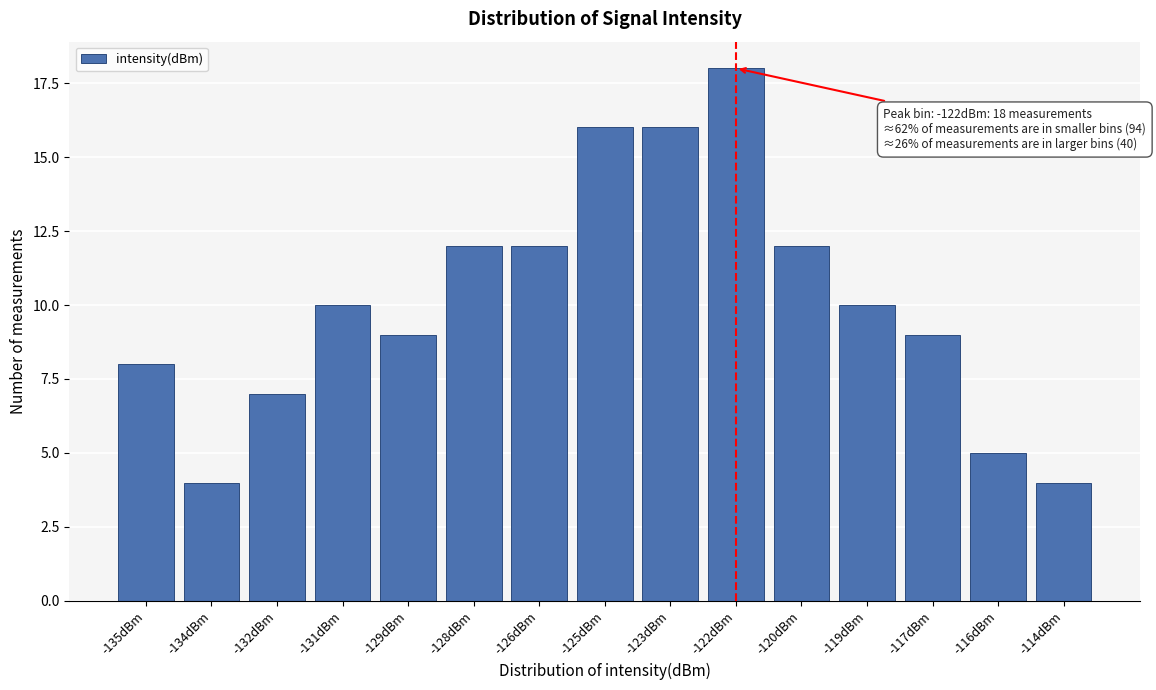

Reading left to right, transcribe all the data shown in this chart.

-135dBm=8	-134dBm=4	-132dBm=7	-131dBm=10	-129dBm=9	-128dBm=12	-126dBm=12	-125dBm=16	-123dBm=16	-122dBm=18	-120dBm=12	-119dBm=10	-117dBm=9	-116dBm=5	-114dBm=4